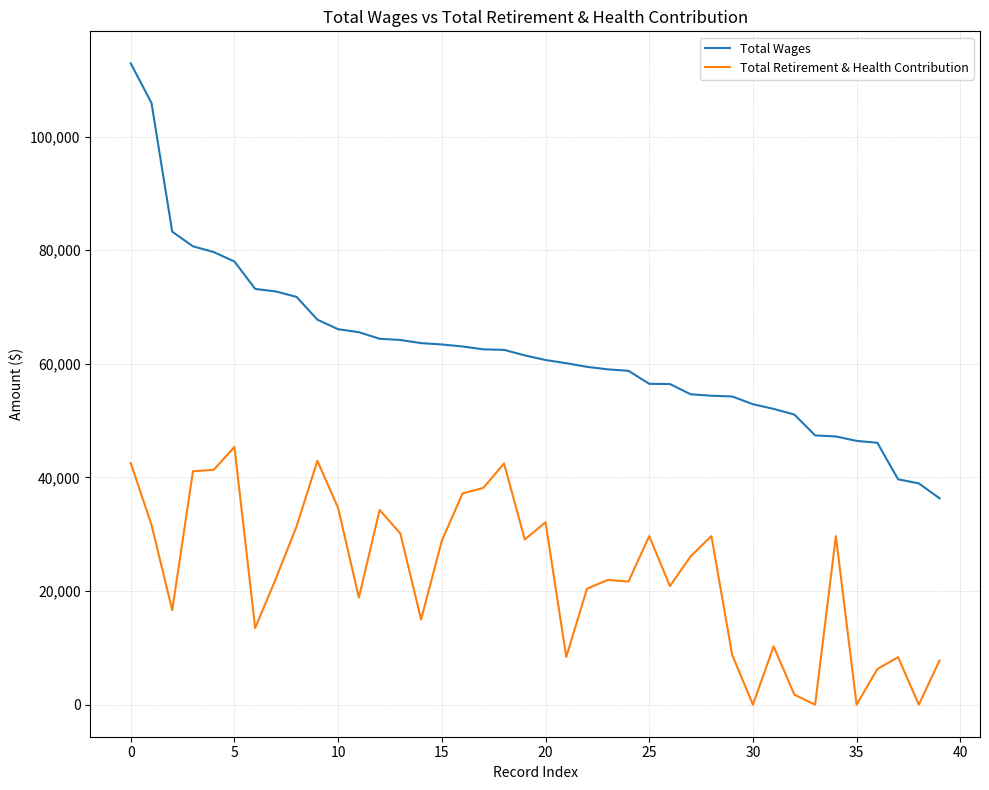

Rank the series by their average value, from highest to lowest.

Total Wages, Total Retirement & Health Contribution